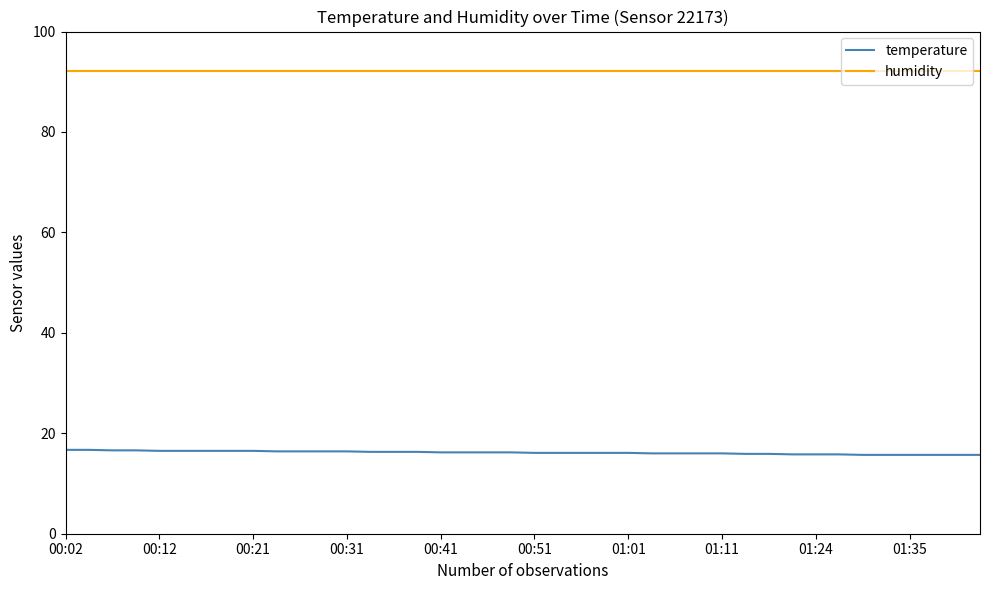

List the series in order of their overall mean, highest first.

humidity, temperature